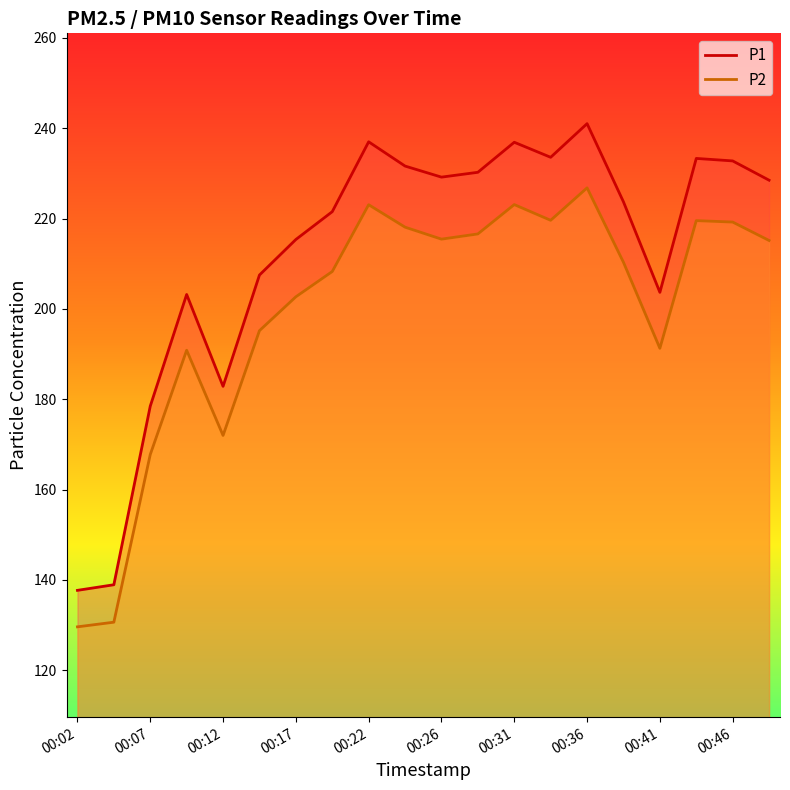

What is the minimum value shown in the chart?

129.6